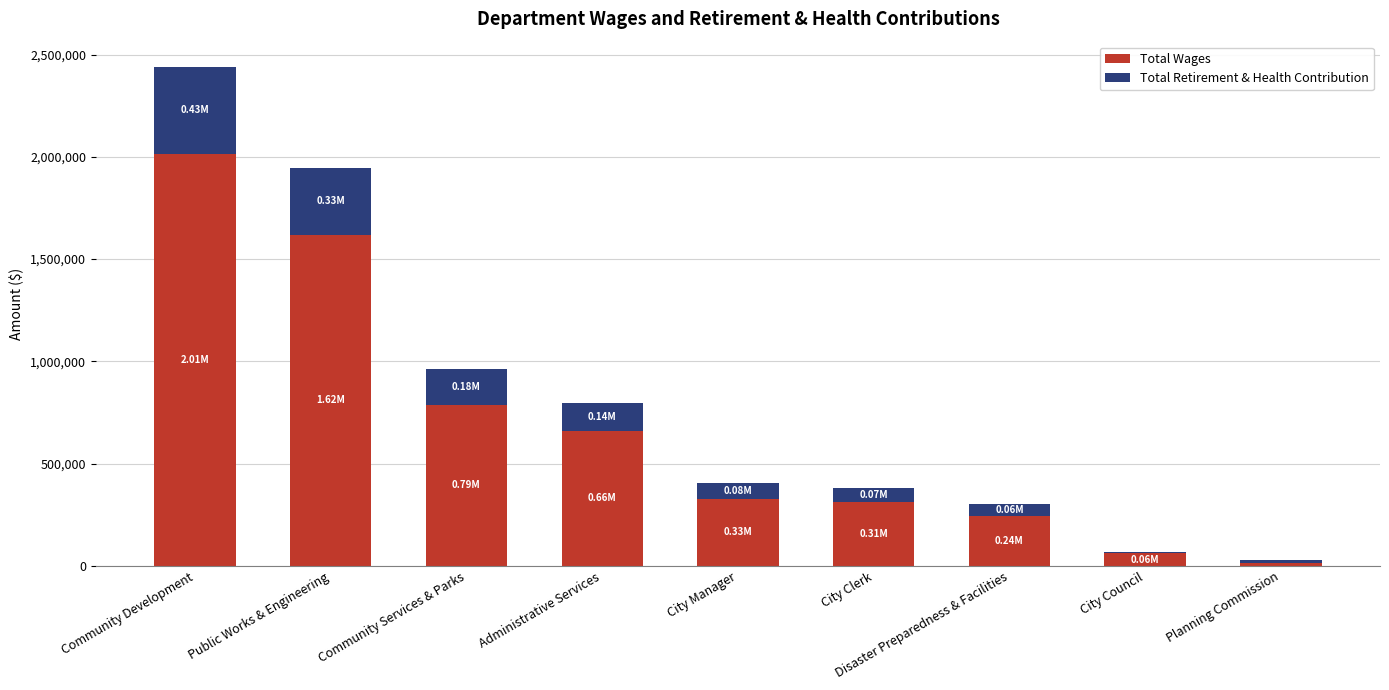

What is the sum of the Total Wages values at Community Services & Parks and Public Works & Engineering?

2408199